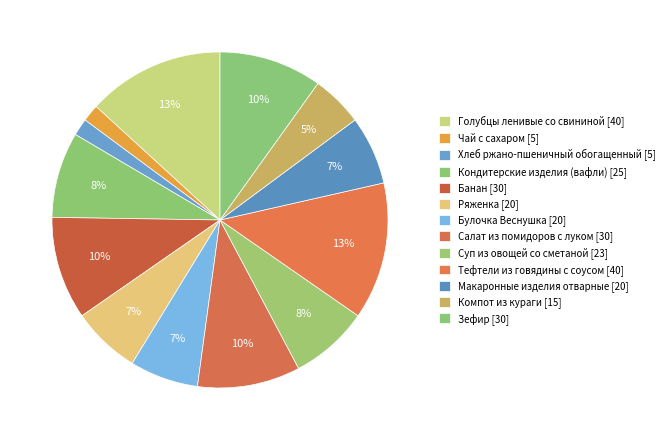

Count the number of slices in the pie.

13